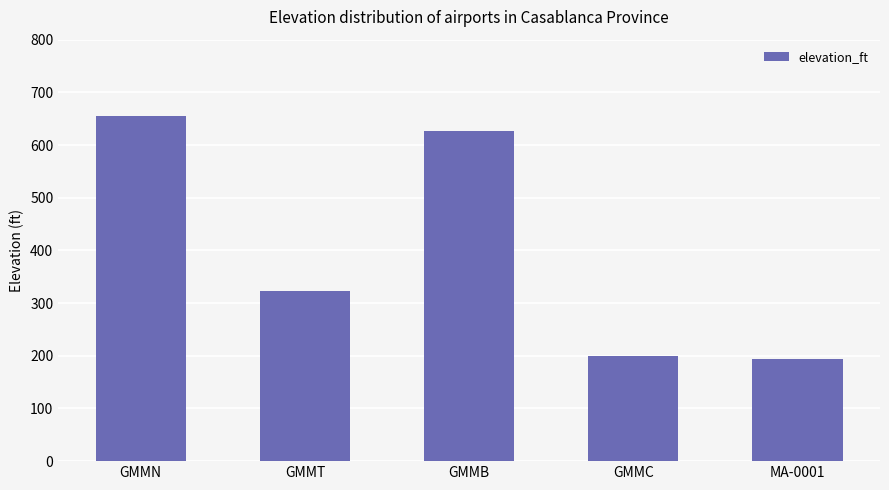

What is the label of the 4th bar from the left?

GMMC